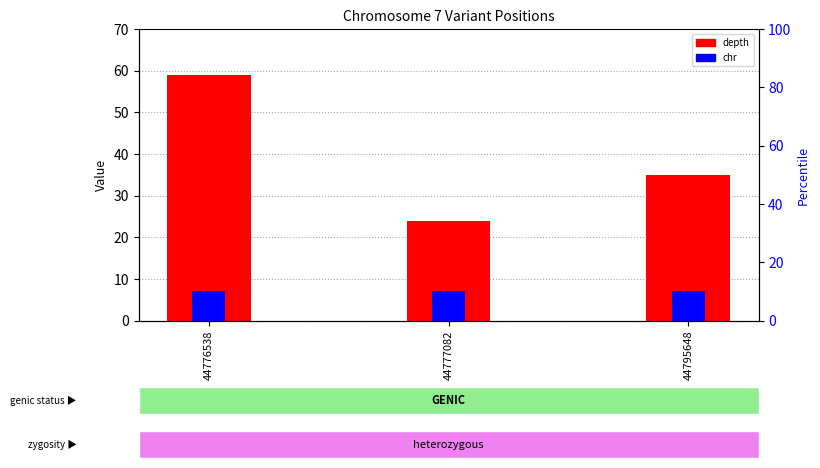

How many bars are there in each group?

2